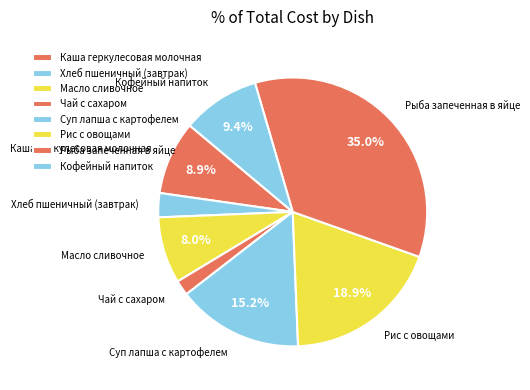

Which category has the smallest portion of the pie?

Чай с сахаром